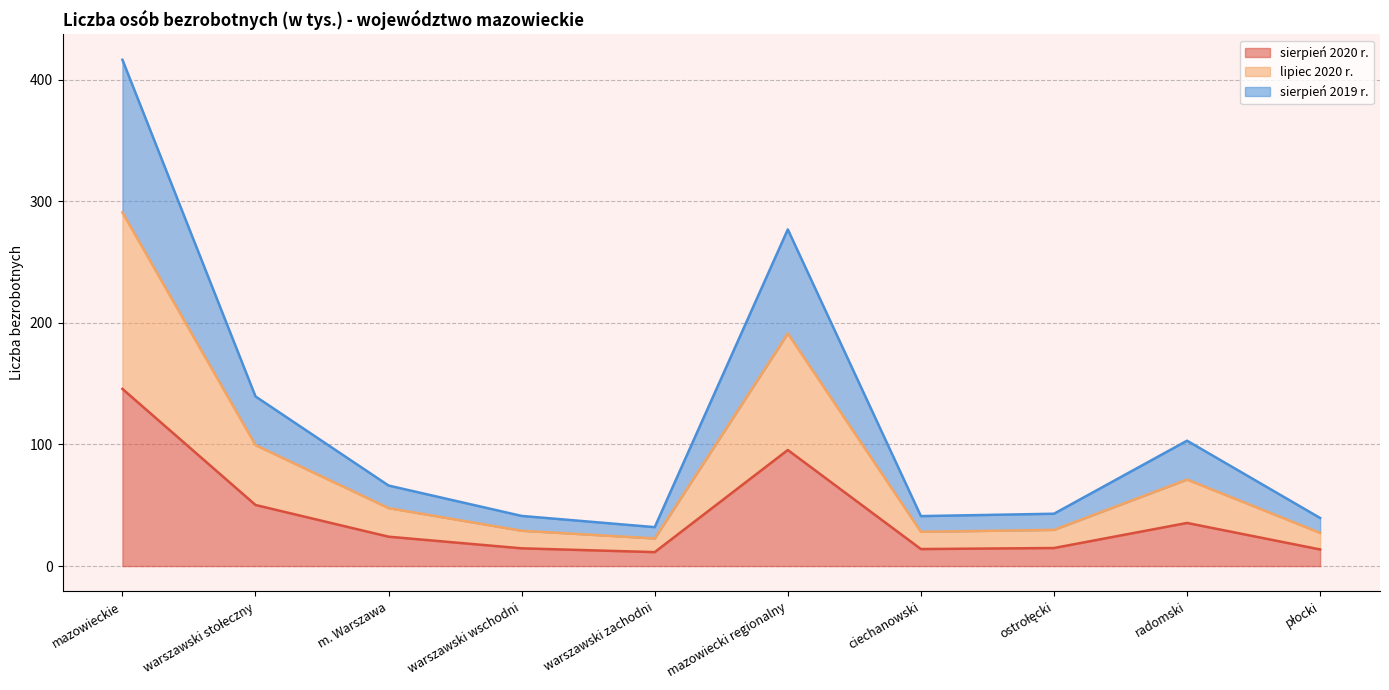

Where does the lipiec 2020 r. series first go above 47?

mazowieckie